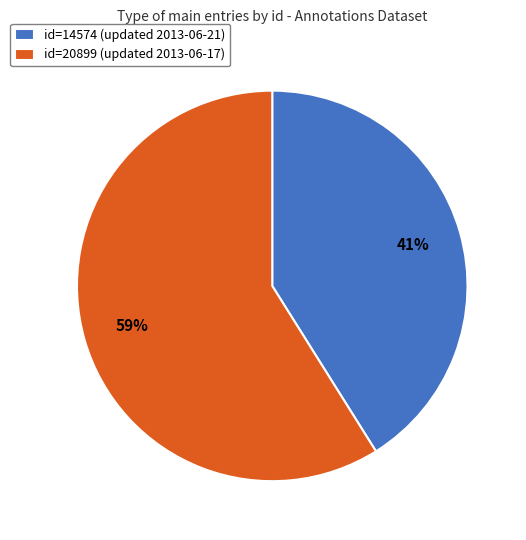

How many slices are in this pie chart?

2